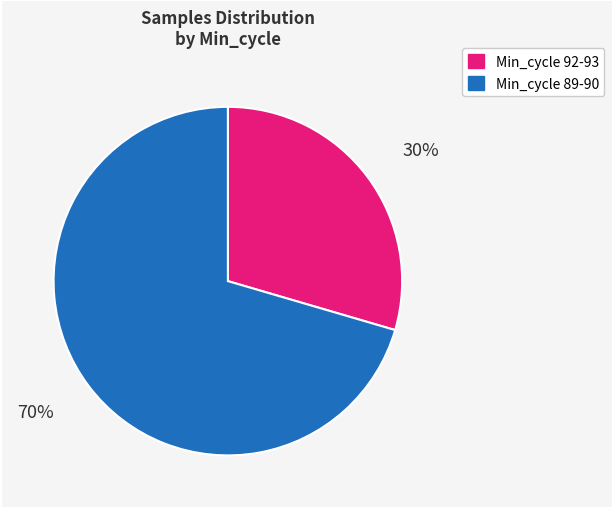

To the nearest percent, what is the average slice percentage?

50%